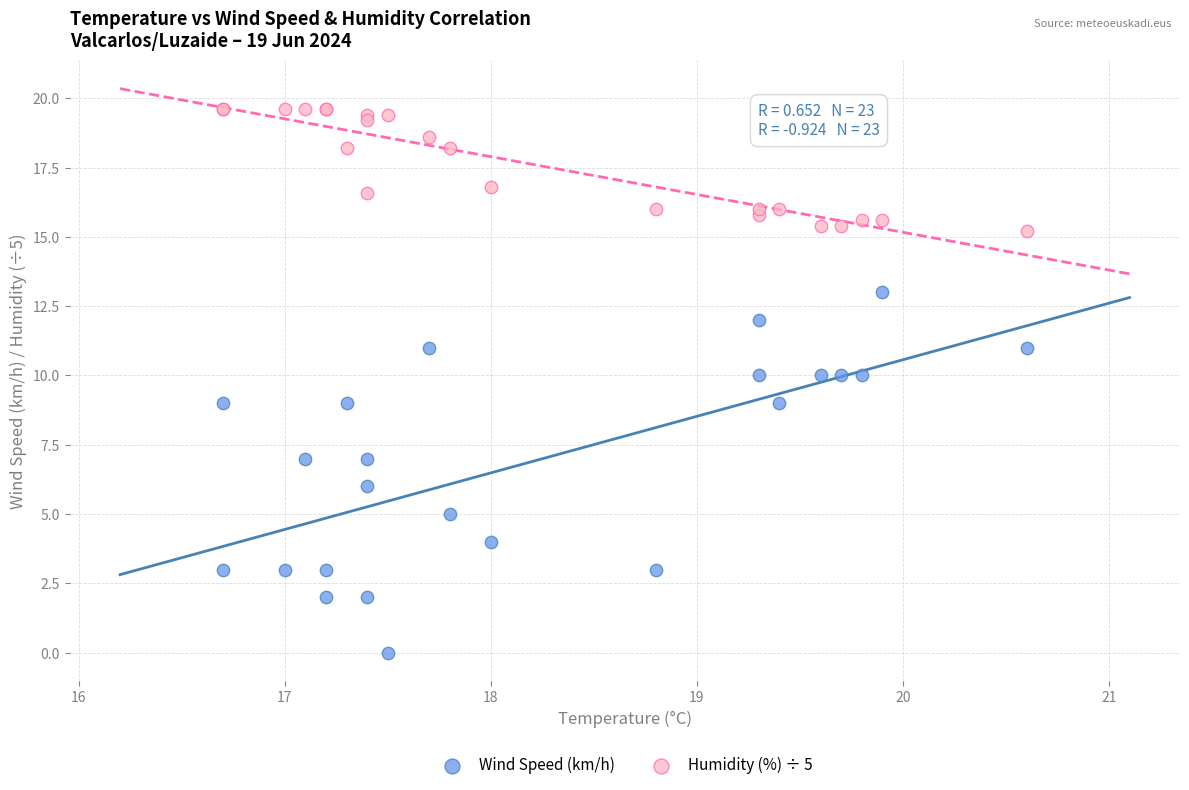

What is the X range (max minus min) for the scatter plot?

3.9